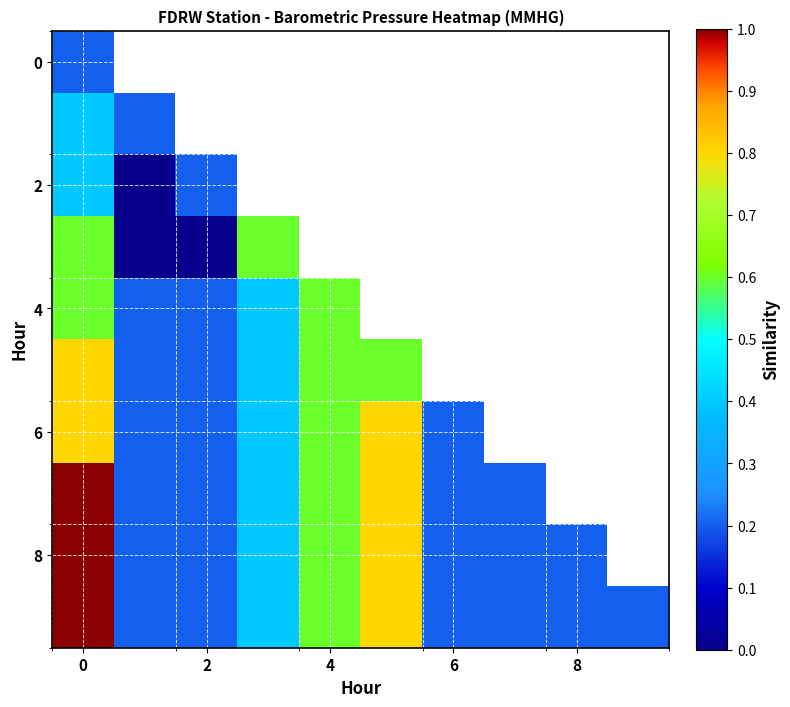

Is it true that row_8 equals 0.4 at 6?

True